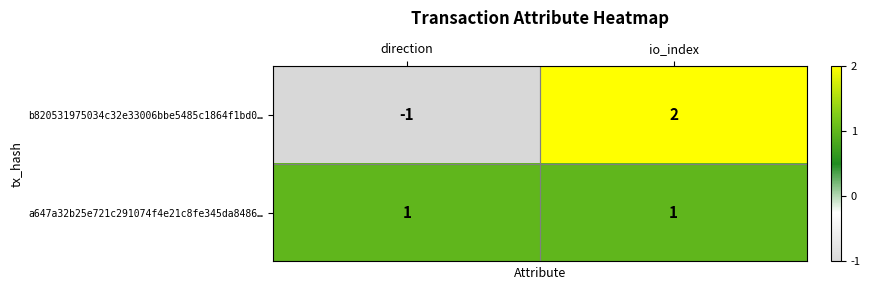

What is the difference between the b820531975034c32e33006bbe5485c1864f1bd0… values at direction and io_index?

3